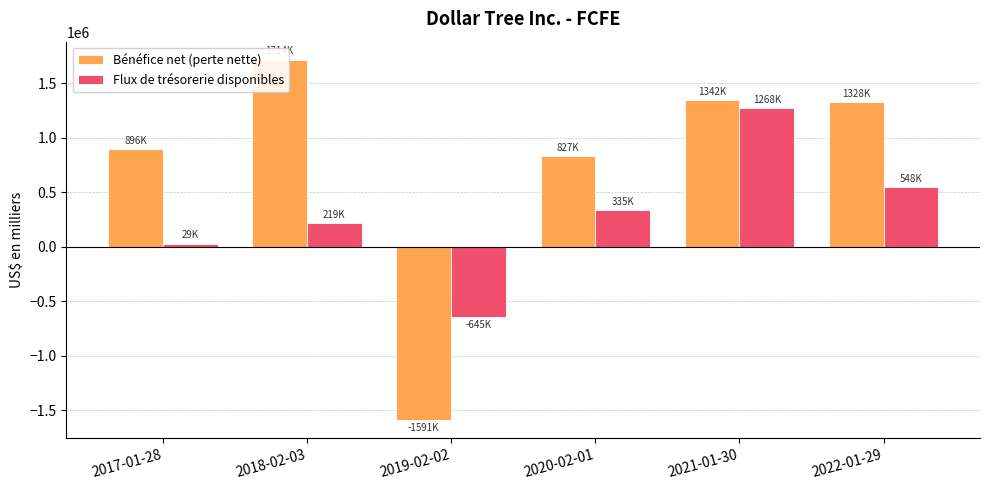

What is the average value of the Bénéfice net (perte nette) series?

752750